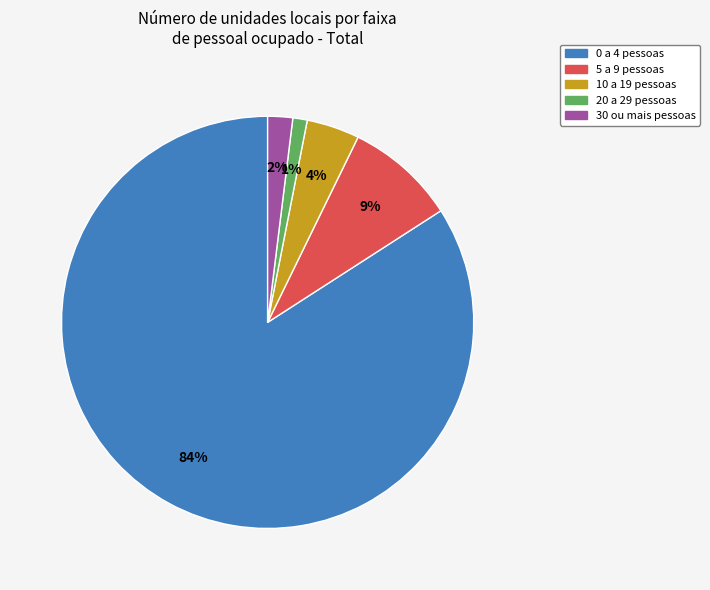

To the nearest percent, what is the average slice percentage?

20%